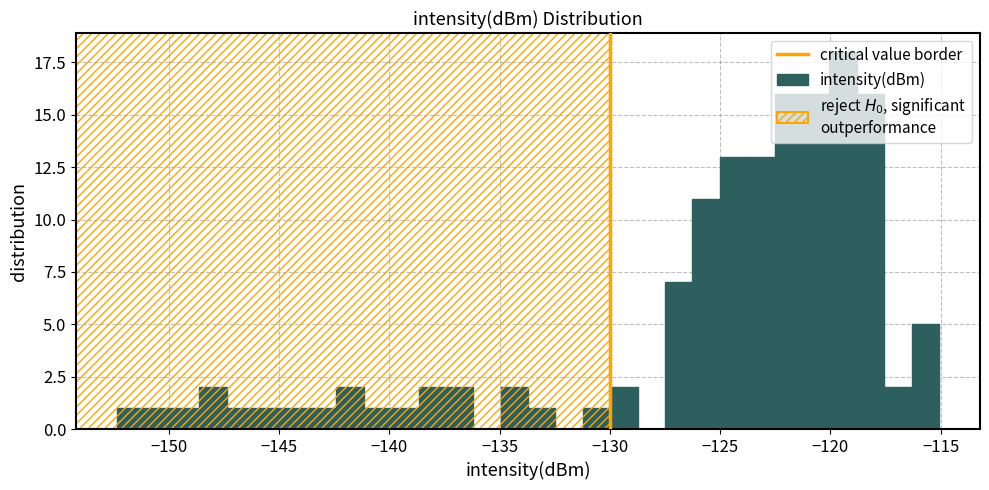

Read against the x-axis, roughly where is the centre of the tallest bar?

-119.5